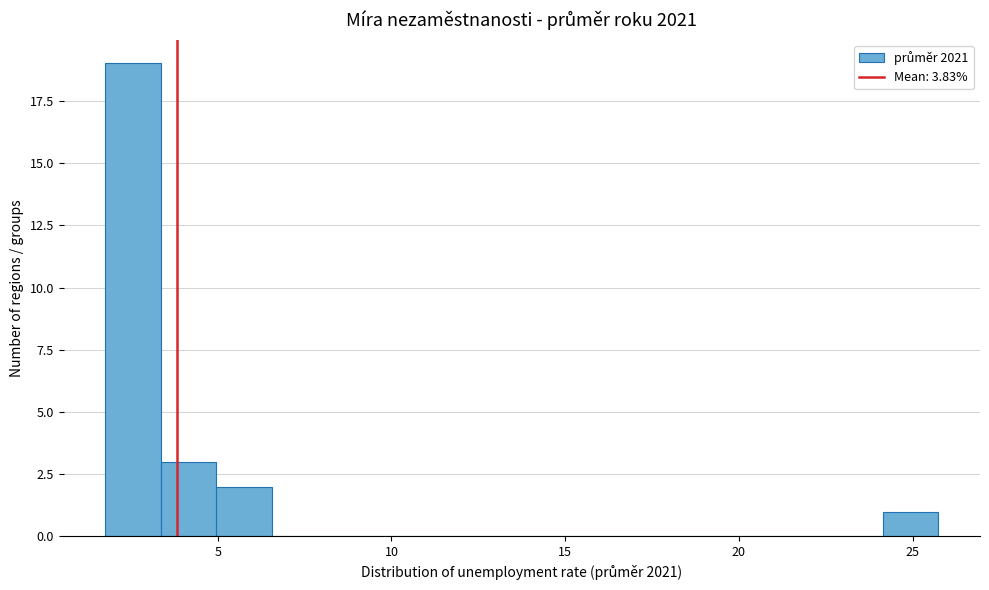

Read against the x-axis, roughly where is the centre of the tallest bar?

2.5